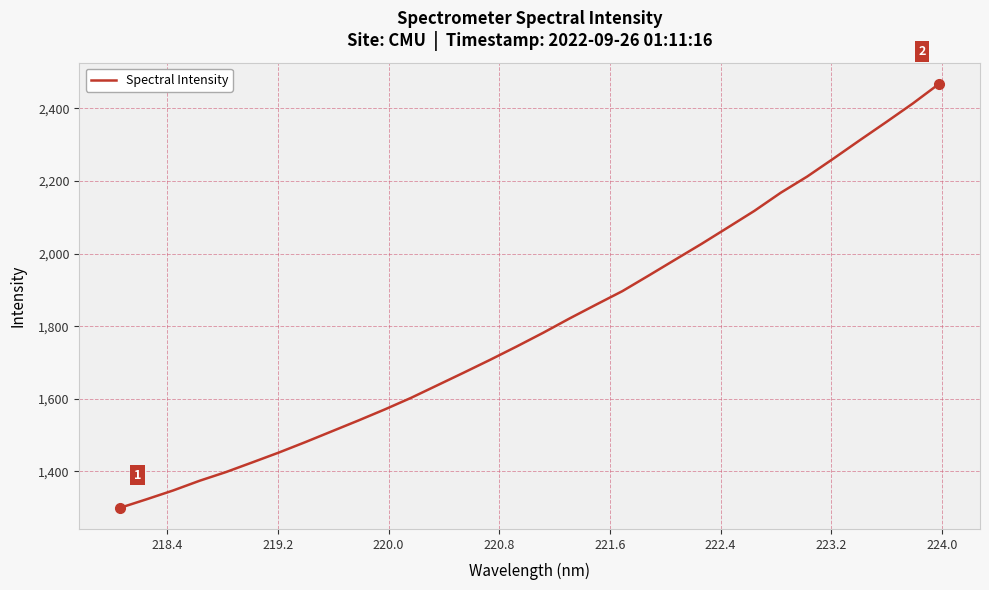

Does the chart display data point markers on the line(s)?

No